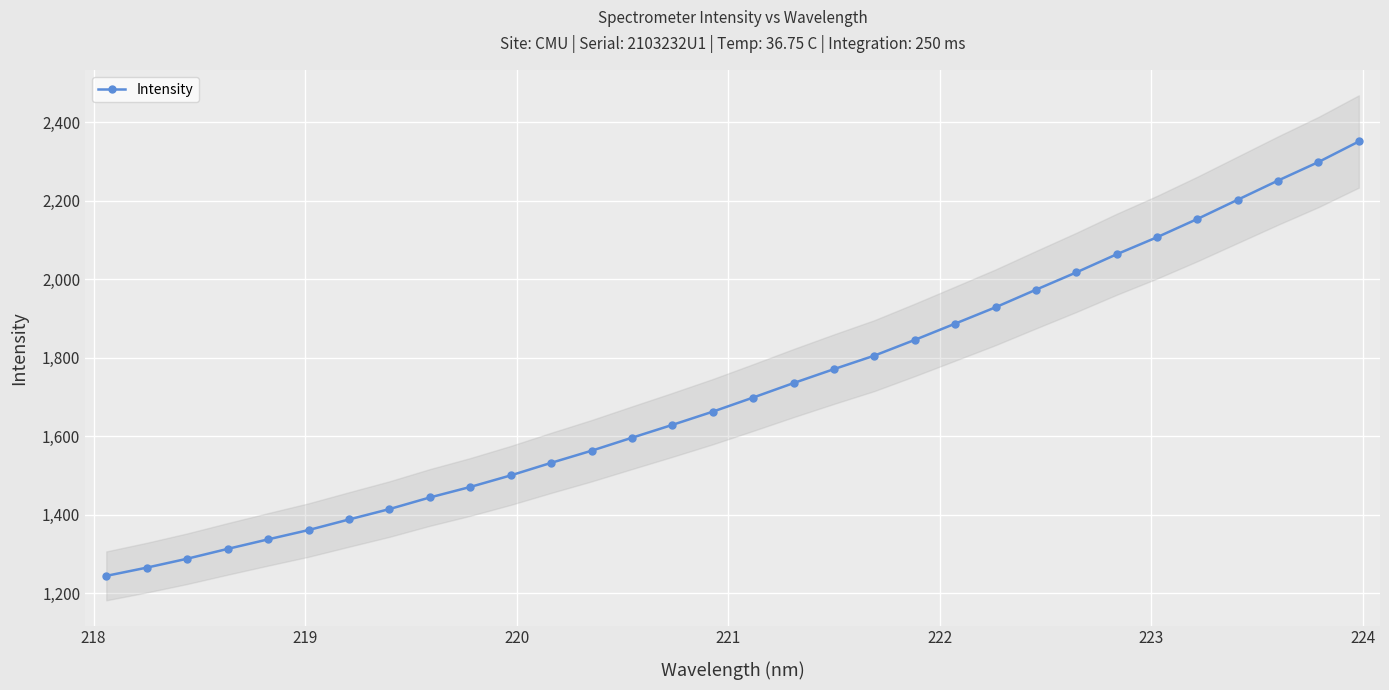

What is the maximum value for Intensity?

2351.1